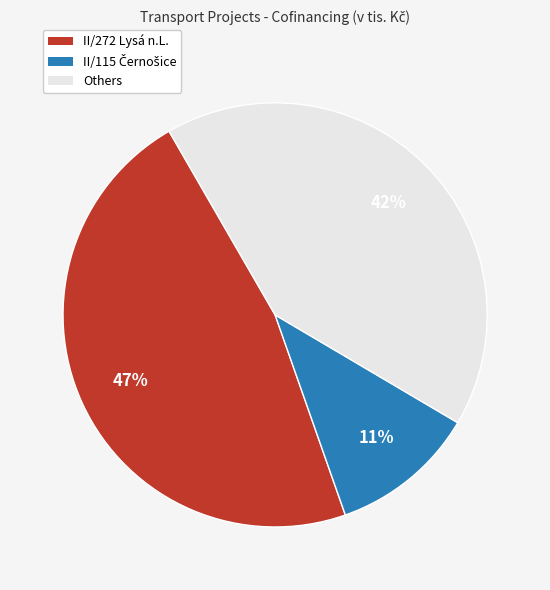

To the nearest percent, what is the difference between the largest and smallest slice percentages?

36%